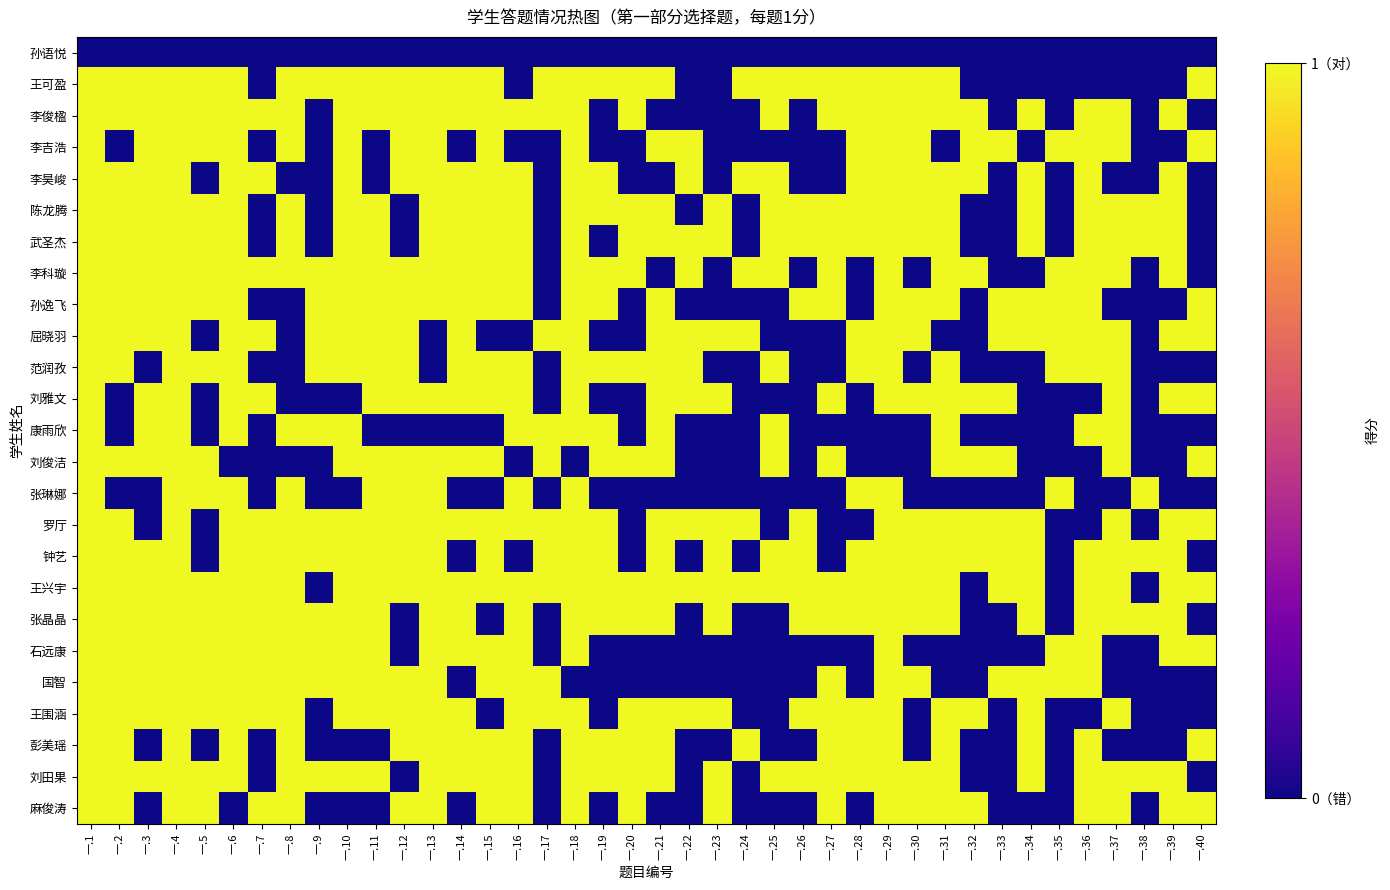

Reading left to right, list all the values displayed in this chart.

孙语悦: 一.1=0	一.2=0	一.3=0	一.4=0	一.5=0	一.6=0	一.7=0	一.8=0	一.9=0	一.10=0	一.11=0	一.12=0	一.13=0	一.14=0	一.15=0	一.16=0	一.17=0	一.18=0	一.19=0	一.20=0	一.21=0	一.22=0	一.23=0	一.24=0	一.25=0	一.26=0	一.27=0	一.28=0	一.29=0	一.30=0	一.31=0	一.32=0	一.33=0	一.34=0	一.35=0	一.36=0	一.37=0	一.38=0	一.39=0	一.40=0
王可盈: 一.1=1	一.2=1	一.3=1	一.4=1	一.5=1	一.6=1	一.7=0	一.8=1	一.9=1	一.10=1	一.11=1	一.12=1	一.13=1	一.14=1	一.15=1	一.16=0	一.17=1	一.18=1	一.19=1	一.20=1	一.21=1	一.22=0	一.23=0	一.24=1	一.25=1	一.26=1	一.27=1	一.28=1	一.29=1	一.30=1	一.31=1	一.32=0	一.33=0	一.34=0	一.35=0	一.36=0	一.37=0	一.38=0	一.39=0	一.40=1
李俊楹: 一.1=1	一.2=1	一.3=1	一.4=1	一.5=1	一.6=1	一.7=1	一.8=1	一.9=0	一.10=1	一.11=1	一.12=1	一.13=1	一.14=1	一.15=1	一.16=1	一.17=1	一.18=1	一.19=0	一.20=1	一.21=0	一.22=0	一.23=0	一.24=0	一.25=1	一.26=0	一.27=1	一.28=1	一.29=1	一.30=1	一.31=1	一.32=1	一.33=0	一.34=1	一.35=0	一.36=1	一.37=1	一.38=0	一.39=1	一.40=0
李吉浩: 一.1=1	一.2=0	一.3=1	一.4=1	一.5=1	一.6=1	一.7=0	一.8=1	一.9=0	一.10=1	一.11=0	一.12=1	一.13=1	一.14=0	一.15=1	一.16=0	一.17=0	一.18=1	一.19=0	一.20=0	一.21=1	一.22=1	一.23=0	一.24=0	一.25=0	一.26=0	一.27=0	一.28=1	一.29=1	一.30=1	一.31=0	一.32=1	一.33=1	一.34=0	一.35=1	一.36=1	一.37=1	一.38=0	一.39=0	一.40=1
李昊峻: 一.1=1	一.2=1	一.3=1	一.4=1	一.5=0	一.6=1	一.7=1	一.8=0	一.9=0	一.10=1	一.11=0	一.12=1	一.13=1	一.14=1	一.15=1	一.16=1	一.17=0	一.18=1	一.19=1	一.20=0	一.21=0	一.22=1	一.23=0	一.24=1	一.25=1	一.26=0	一.27=0	一.28=1	一.29=1	一.30=1	一.31=1	一.32=1	一.33=0	一.34=1	一.35=0	一.36=1	一.37=0	一.38=0	一.39=1	一.40=0
陈龙腾: 一.1=1	一.2=1	一.3=1	一.4=1	一.5=1	一.6=1	一.7=0	一.8=1	一.9=0	一.10=1	一.11=1	一.12=0	一.13=1	一.14=1	一.15=1	一.16=1	一.17=0	一.18=1	一.19=1	一.20=1	一.21=1	一.22=0	一.23=1	一.24=0	一.25=1	一.26=1	一.27=1	一.28=1	一.29=1	一.30=1	一.31=1	一.32=0	一.33=0	一.34=1	一.35=0	一.36=1	一.37=1	一.38=1	一.39=1	一.40=0
武圣杰: 一.1=1	一.2=1	一.3=1	一.4=1	一.5=1	一.6=1	一.7=0	一.8=1	一.9=0	一.10=1	一.11=1	一.12=0	一.13=1	一.14=1	一.15=1	一.16=1	一.17=0	一.18=1	一.19=0	一.20=1	一.21=1	一.22=1	一.23=1	一.24=0	一.25=1	一.26=1	一.27=1	一.28=1	一.29=1	一.30=1	一.31=1	一.32=0	一.33=0	一.34=1	一.35=0	一.36=1	一.37=1	一.38=1	一.39=1	一.40=0
李科璇: 一.1=1	一.2=1	一.3=1	一.4=1	一.5=1	一.6=1	一.7=1	一.8=1	一.9=1	一.10=1	一.11=1	一.12=1	一.13=1	一.14=1	一.15=1	一.16=1	一.17=0	一.18=1	一.19=1	一.20=1	一.21=0	一.22=1	一.23=0	一.24=1	一.25=1	一.26=0	一.27=1	一.28=0	一.29=1	一.30=0	一.31=1	一.32=1	一.33=0	一.34=0	一.35=1	一.36=1	一.37=1	一.38=0	一.39=1	一.40=0
孙逸飞: 一.1=1	一.2=1	一.3=1	一.4=1	一.5=1	一.6=1	一.7=0	一.8=0	一.9=1	一.10=1	一.11=1	一.12=1	一.13=1	一.14=1	一.15=1	一.16=1	一.17=0	一.18=1	一.19=1	一.20=0	一.21=1	一.22=0	一.23=0	一.24=0	一.25=0	一.26=1	一.27=1	一.28=0	一.29=1	一.30=1	一.31=1	一.32=0	一.33=1	一.34=1	一.35=1	一.36=1	一.37=0	一.38=0	一.39=0	一.40=1
屈晓羽: 一.1=1	一.2=1	一.3=1	一.4=1	一.5=0	一.6=1	一.7=1	一.8=0	一.9=1	一.10=1	一.11=1	一.12=1	一.13=0	一.14=1	一.15=0	一.16=0	一.17=1	一.18=1	一.19=0	一.20=0	一.21=1	一.22=1	一.23=1	一.24=1	一.25=0	一.26=0	一.27=0	一.28=1	一.29=1	一.30=1	一.31=0	一.32=0	一.33=1	一.34=1	一.35=1	一.36=1	一.37=1	一.38=0	一.39=1	一.40=1
范润孜: 一.1=1	一.2=1	一.3=0	一.4=1	一.5=1	一.6=1	一.7=0	一.8=0	一.9=1	一.10=1	一.11=1	一.12=1	一.13=0	一.14=1	一.15=1	一.16=1	一.17=0	一.18=1	一.19=1	一.20=1	一.21=1	一.22=1	一.23=0	一.24=0	一.25=1	一.26=0	一.27=0	一.28=1	一.29=1	一.30=0	一.31=1	一.32=0	一.33=0	一.34=0	一.35=1	一.36=1	一.37=1	一.38=0	一.39=0	一.40=0
刘雅文: 一.1=1	一.2=0	一.3=1	一.4=1	一.5=0	一.6=1	一.7=1	一.8=0	一.9=0	一.10=0	一.11=1	一.12=1	一.13=1	一.14=1	一.15=1	一.16=1	一.17=0	一.18=1	一.19=0	一.20=0	一.21=1	一.22=1	一.23=1	一.24=0	一.25=0	一.26=0	一.27=1	一.28=0	一.29=1	一.30=1	一.31=1	一.32=1	一.33=1	一.34=0	一.35=0	一.36=0	一.37=1	一.38=0	一.39=1	一.40=1
康雨欣: 一.1=1	一.2=0	一.3=1	一.4=1	一.5=0	一.6=1	一.7=0	一.8=1	一.9=1	一.10=1	一.11=0	一.12=0	一.13=0	一.14=0	一.15=0	一.16=1	一.17=1	一.18=1	一.19=1	一.20=0	一.21=1	一.22=0	一.23=0	一.24=0	一.25=1	一.26=0	一.27=0	一.28=0	一.29=0	一.30=0	一.31=1	一.32=0	一.33=0	一.34=0	一.35=0	一.36=1	一.37=1	一.38=0	一.39=0	一.40=0
刘俊洁: 一.1=1	一.2=1	一.3=1	一.4=1	一.5=1	一.6=0	一.7=0	一.8=0	一.9=0	一.10=1	一.11=1	一.12=1	一.13=1	一.14=1	一.15=1	一.16=0	一.17=1	一.18=0	一.19=1	一.20=1	一.21=1	一.22=0	一.23=0	一.24=0	一.25=1	一.26=0	一.27=1	一.28=0	一.29=0	一.30=0	一.31=1	一.32=1	一.33=1	一.34=0	一.35=0	一.36=0	一.37=1	一.38=0	一.39=0	一.40=1
张琳娜: 一.1=1	一.2=0	一.3=0	一.4=1	一.5=1	一.6=1	一.7=0	一.8=1	一.9=0	一.10=0	一.11=1	一.12=1	一.13=1	一.14=0	一.15=0	一.16=1	一.17=0	一.18=1	一.19=0	一.20=0	一.21=0	一.22=0	一.23=0	一.24=0	一.25=0	一.26=0	一.27=0	一.28=1	一.29=1	一.30=0	一.31=0	一.32=0	一.33=0	一.34=0	一.35=1	一.36=0	一.37=0	一.38=1	一.39=0	一.40=0
罗厅: 一.1=1	一.2=1	一.3=0	一.4=1	一.5=0	一.6=1	一.7=1	一.8=1	一.9=1	一.10=1	一.11=1	一.12=1	一.13=1	一.14=1	一.15=1	一.16=1	一.17=1	一.18=1	一.19=1	一.20=0	一.21=1	一.22=1	一.23=1	一.24=1	一.25=0	一.26=1	一.27=0	一.28=0	一.29=1	一.30=1	一.31=1	一.32=1	一.33=1	一.34=1	一.35=0	一.36=0	一.37=1	一.38=0	一.39=1	一.40=1
钟艺: 一.1=1	一.2=1	一.3=1	一.4=1	一.5=0	一.6=1	一.7=1	一.8=1	一.9=1	一.10=1	一.11=1	一.12=1	一.13=1	一.14=0	一.15=1	一.16=0	一.17=1	一.18=1	一.19=1	一.20=0	一.21=1	一.22=0	一.23=1	一.24=0	一.25=1	一.26=1	一.27=0	一.28=1	一.29=1	一.30=1	一.31=1	一.32=1	一.33=1	一.34=1	一.35=0	一.36=1	一.37=1	一.38=1	一.39=1	一.40=0
王兴宇: 一.1=1	一.2=1	一.3=1	一.4=1	一.5=1	一.6=1	一.7=1	一.8=1	一.9=0	一.10=1	一.11=1	一.12=1	一.13=1	一.14=1	一.15=1	一.16=1	一.17=1	一.18=1	一.19=1	一.20=1	一.21=1	一.22=1	一.23=1	一.24=1	一.25=1	一.26=1	一.27=1	一.28=1	一.29=1	一.30=1	一.31=1	一.32=0	一.33=1	一.34=1	一.35=0	一.36=1	一.37=1	一.38=0	一.39=1	一.40=1
张晶晶: 一.1=1	一.2=1	一.3=1	一.4=1	一.5=1	一.6=1	一.7=1	一.8=1	一.9=1	一.10=1	一.11=1	一.12=0	一.13=1	一.14=1	一.15=0	一.16=1	一.17=0	一.18=1	一.19=1	一.20=1	一.21=1	一.22=0	一.23=1	一.24=0	一.25=0	一.26=1	一.27=1	一.28=1	一.29=1	一.30=1	一.31=1	一.32=0	一.33=0	一.34=1	一.35=0	一.36=1	一.37=1	一.38=1	一.39=1	一.40=0
石远康: 一.1=1	一.2=1	一.3=1	一.4=1	一.5=1	一.6=1	一.7=1	一.8=1	一.9=1	一.10=1	一.11=1	一.12=0	一.13=1	一.14=1	一.15=1	一.16=1	一.17=0	一.18=1	一.19=0	一.20=0	一.21=0	一.22=0	一.23=0	一.24=0	一.25=0	一.26=0	一.27=0	一.28=0	一.29=1	一.30=0	一.31=0	一.32=0	一.33=0	一.34=0	一.35=1	一.36=1	一.37=0	一.38=0	一.39=1	一.40=1
国智: 一.1=1	一.2=1	一.3=1	一.4=1	一.5=1	一.6=1	一.7=1	一.8=1	一.9=1	一.10=1	一.11=1	一.12=1	一.13=1	一.14=0	一.15=1	一.16=1	一.17=1	一.18=0	一.19=0	一.20=0	一.21=0	一.22=0	一.23=0	一.24=0	一.25=0	一.26=0	一.27=1	一.28=0	一.29=1	一.30=1	一.31=0	一.32=0	一.33=1	一.34=1	一.35=1	一.36=1	一.37=0	一.38=0	一.39=0	一.40=0
王围涵: 一.1=1	一.2=1	一.3=1	一.4=1	一.5=1	一.6=1	一.7=1	一.8=1	一.9=0	一.10=1	一.11=1	一.12=1	一.13=1	一.14=1	一.15=0	一.16=1	一.17=1	一.18=1	一.19=0	一.20=1	一.21=1	一.22=1	一.23=1	一.24=0	一.25=0	一.26=1	一.27=1	一.28=1	一.29=1	一.30=0	一.31=1	一.32=1	一.33=0	一.34=1	一.35=0	一.36=0	一.37=1	一.38=0	一.39=0	一.40=0
彭美瑶: 一.1=1	一.2=1	一.3=0	一.4=1	一.5=0	一.6=1	一.7=0	一.8=1	一.9=0	一.10=0	一.11=0	一.12=1	一.13=1	一.14=1	一.15=1	一.16=1	一.17=0	一.18=1	一.19=1	一.20=1	一.21=1	一.22=0	一.23=0	一.24=1	一.25=0	一.26=0	一.27=1	一.28=1	一.29=1	一.30=0	一.31=1	一.32=0	一.33=0	一.34=1	一.35=0	一.36=1	一.37=0	一.38=0	一.39=0	一.40=1
刘田果: 一.1=1	一.2=1	一.3=1	一.4=1	一.5=1	一.6=1	一.7=0	一.8=1	一.9=1	一.10=1	一.11=1	一.12=0	一.13=1	一.14=1	一.15=1	一.16=1	一.17=0	一.18=1	一.19=1	一.20=1	一.21=1	一.22=0	一.23=1	一.24=0	一.25=1	一.26=1	一.27=1	一.28=1	一.29=1	一.30=1	一.31=1	一.32=0	一.33=0	一.34=1	一.35=0	一.36=1	一.37=1	一.38=1	一.39=1	一.40=0
麻俊涛: 一.1=1	一.2=1	一.3=0	一.4=1	一.5=1	一.6=0	一.7=1	一.8=1	一.9=0	一.10=0	一.11=0	一.12=1	一.13=1	一.14=0	一.15=1	一.16=1	一.17=0	一.18=1	一.19=0	一.20=1	一.21=0	一.22=0	一.23=1	一.24=0	一.25=0	一.26=0	一.27=1	一.28=0	一.29=1	一.30=1	一.31=1	一.32=1	一.33=0	一.34=0	一.35=0	一.36=1	一.37=1	一.38=0	一.39=1	一.40=1